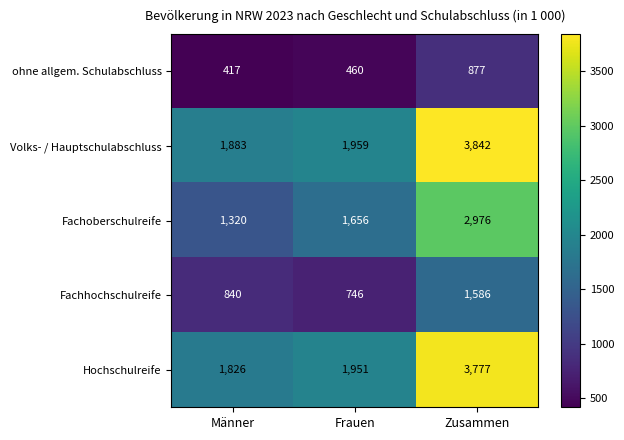

Where is Hochschulreife nearest to the value 2801?

Frauen